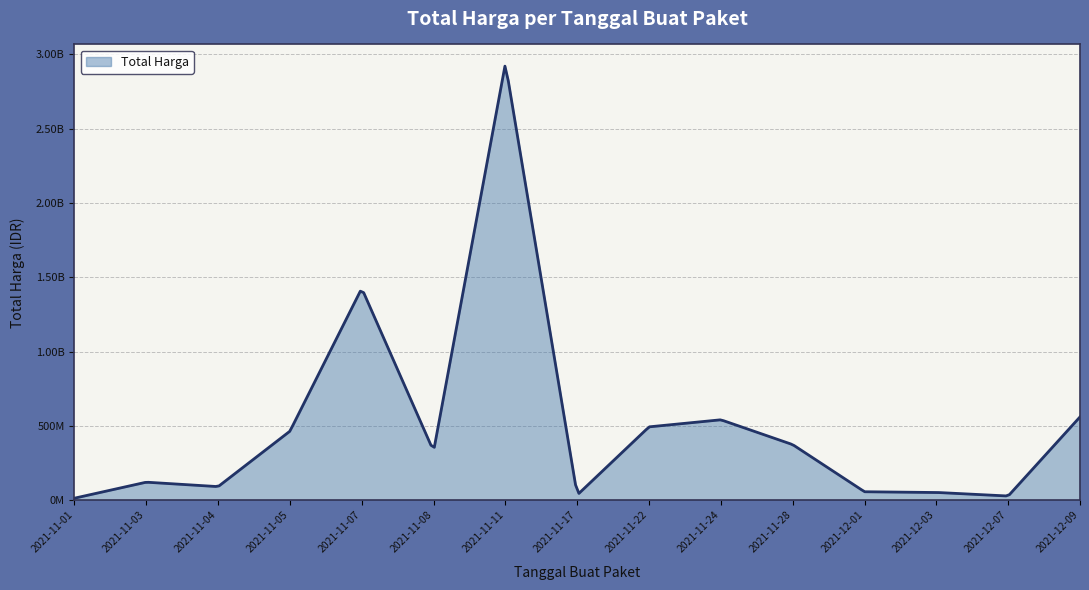

What is the difference between the maximum and minimum values?

2892044000